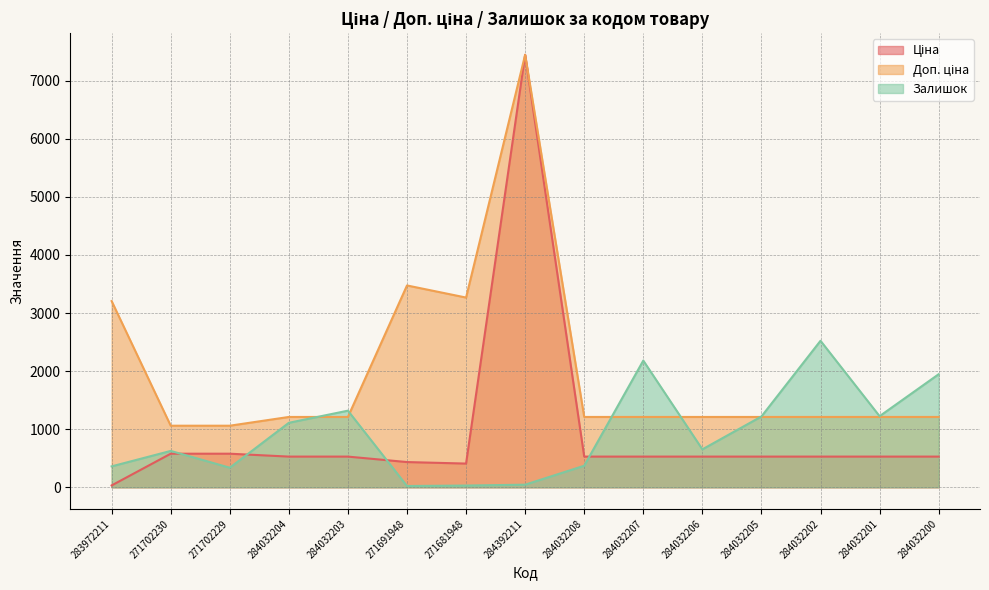

What is the label of the 9th point from the right?

271681948